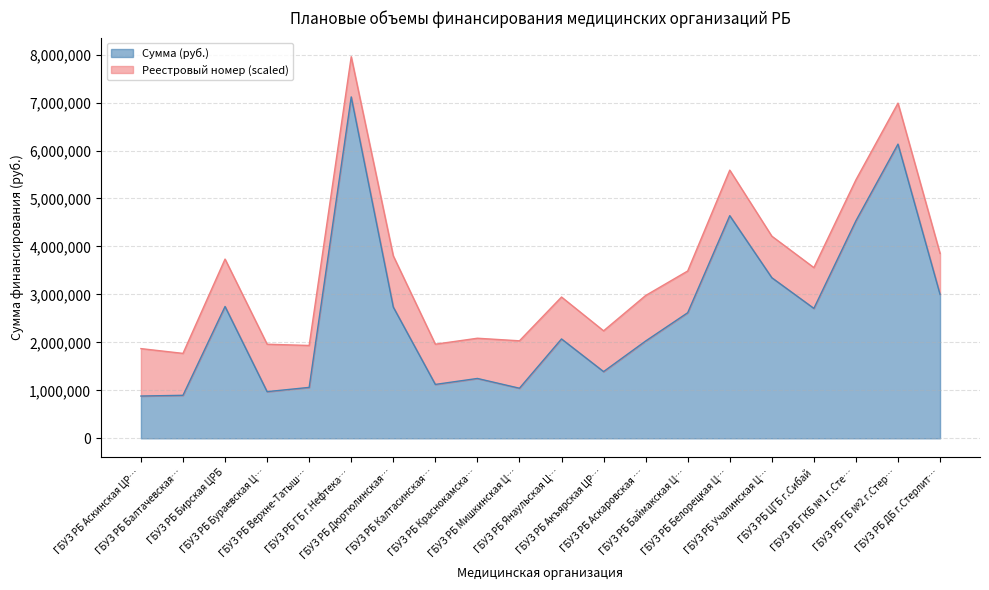

Reading right to left, transcribe all the data shown in this chart.

3000282	6133704	4535702	2709103	3348693	4642285	2618650	2028529	1391254	2071877	1044588	1248250	1123930	2736417	7117985	1061951	973091	2748206	896948	881845